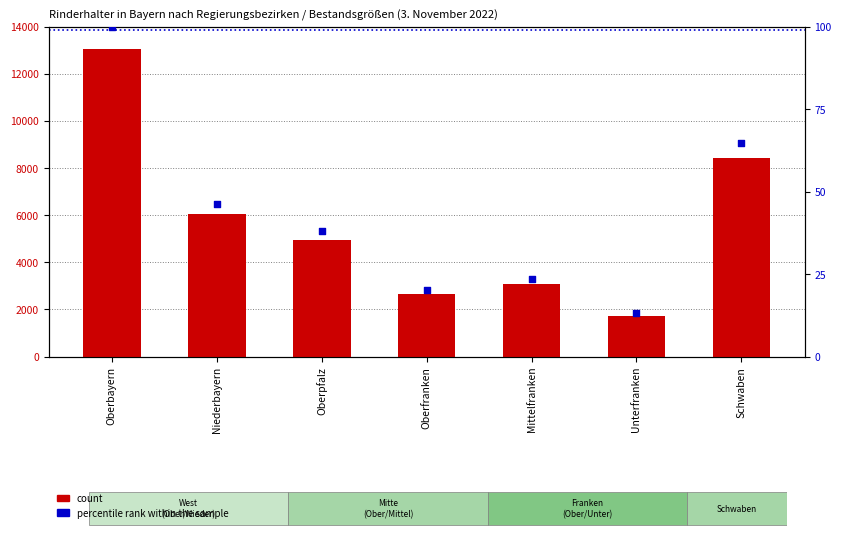

Which series has the widest spread of Y values?

count